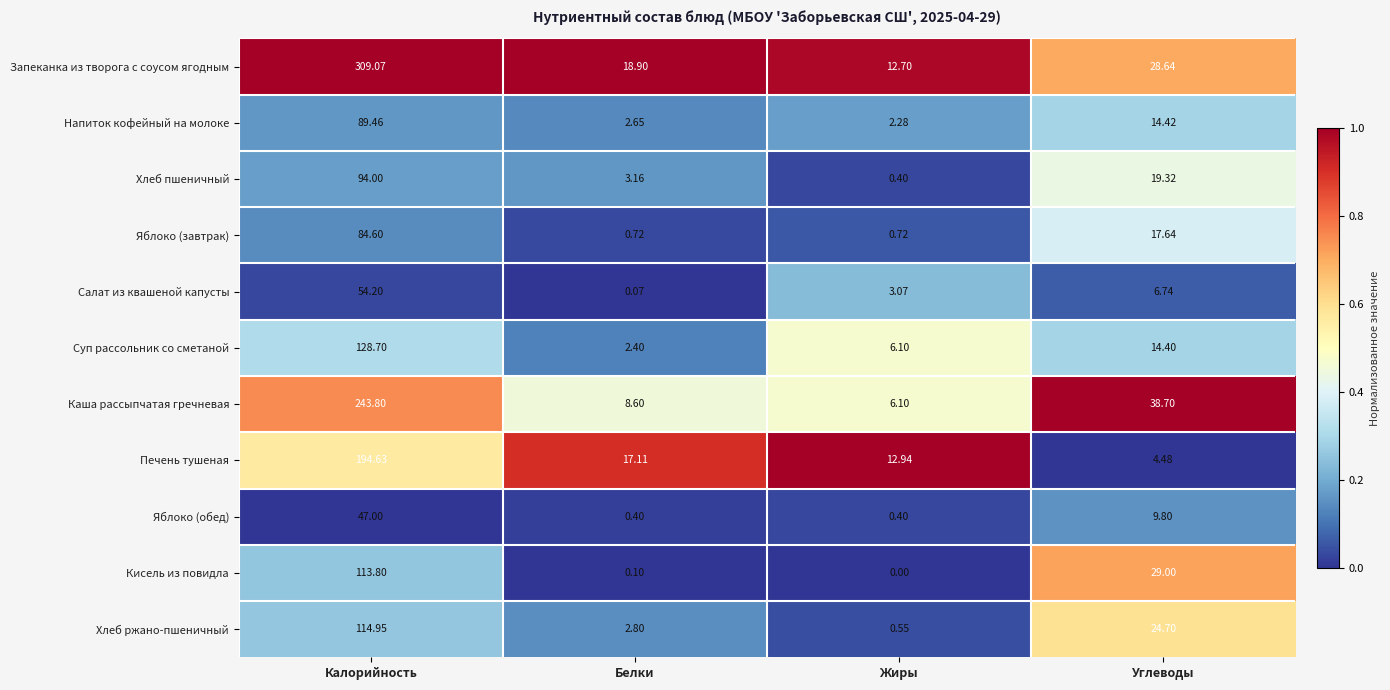

Where is Напиток кофейный на молоке nearest to the value 45?

Углеводы